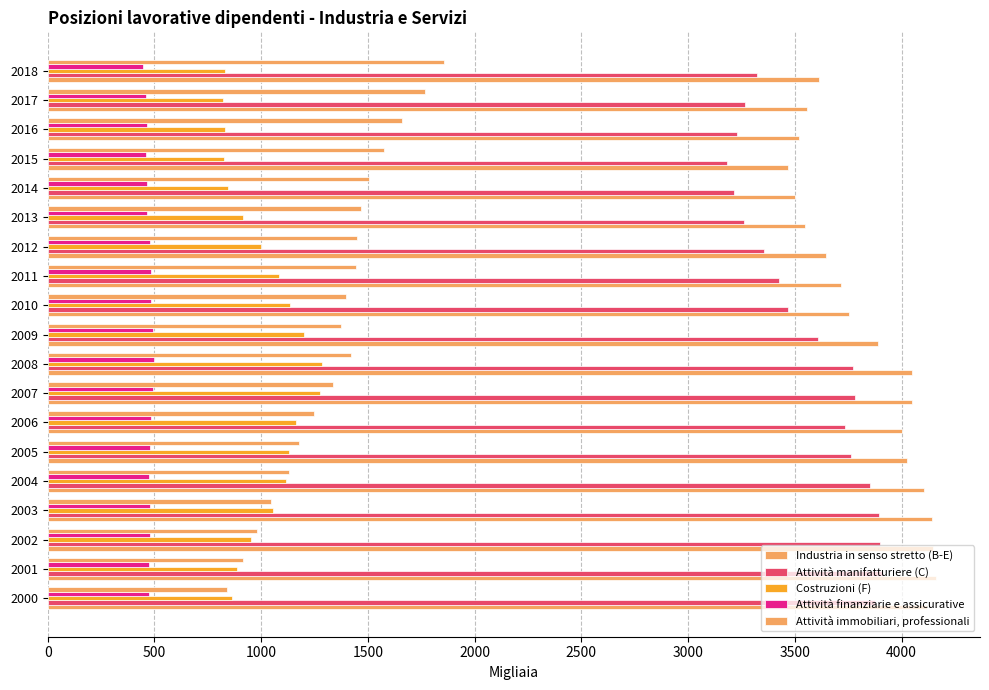

How many series are shown in this chart?

5